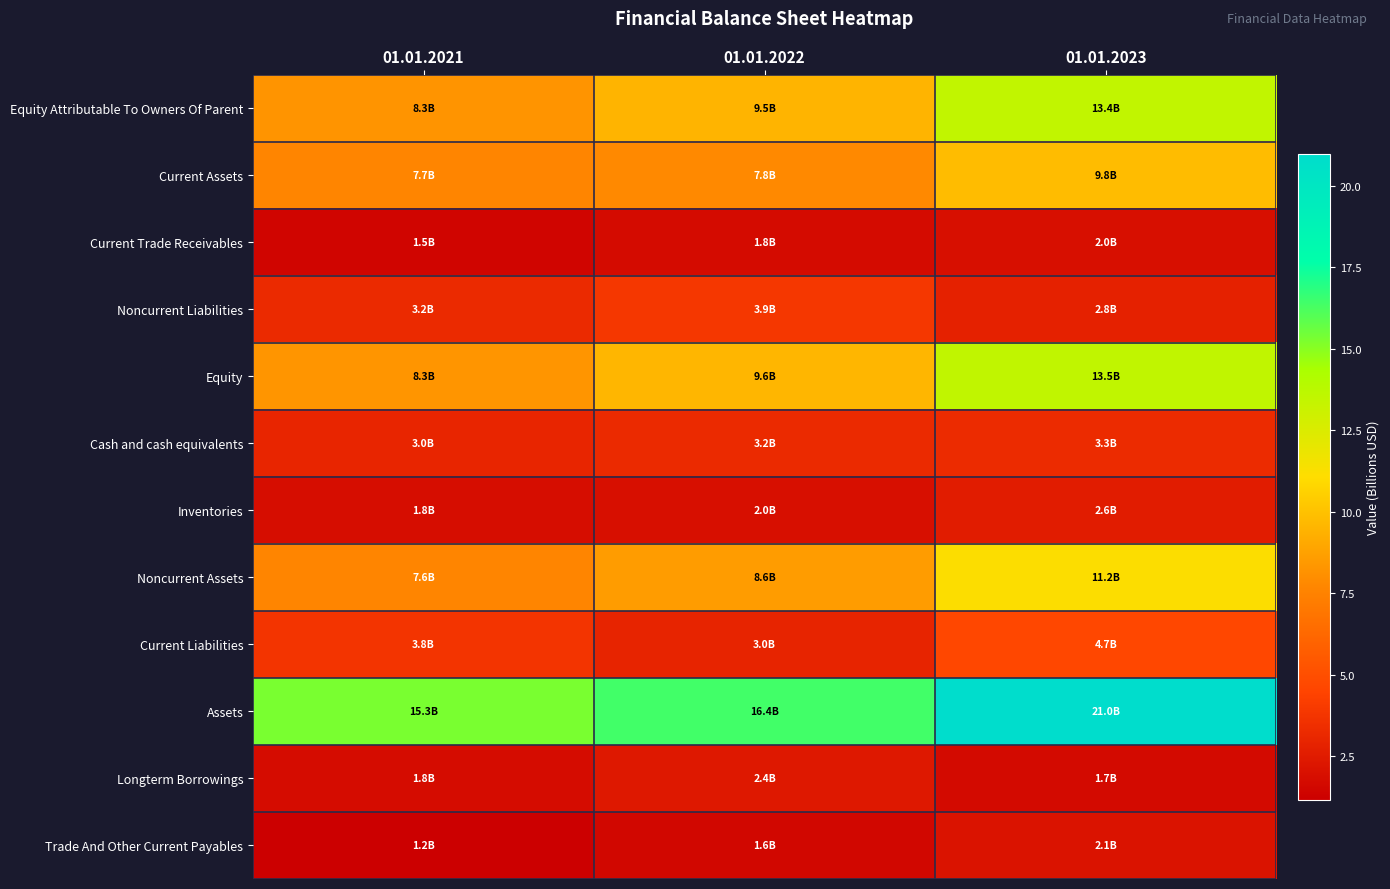

At 01.01.2021, list the series in order from smallest to largest.

Trade And Other Current Payables, Current Trade Receivables, Longterm Borrowings, Inventories, Cash and cash equivalents, Noncurrent Liabilities, Current Liabilities, Noncurrent Assets, Current Assets, Equity Attributable To Owners Of Parent, Equity, Assets